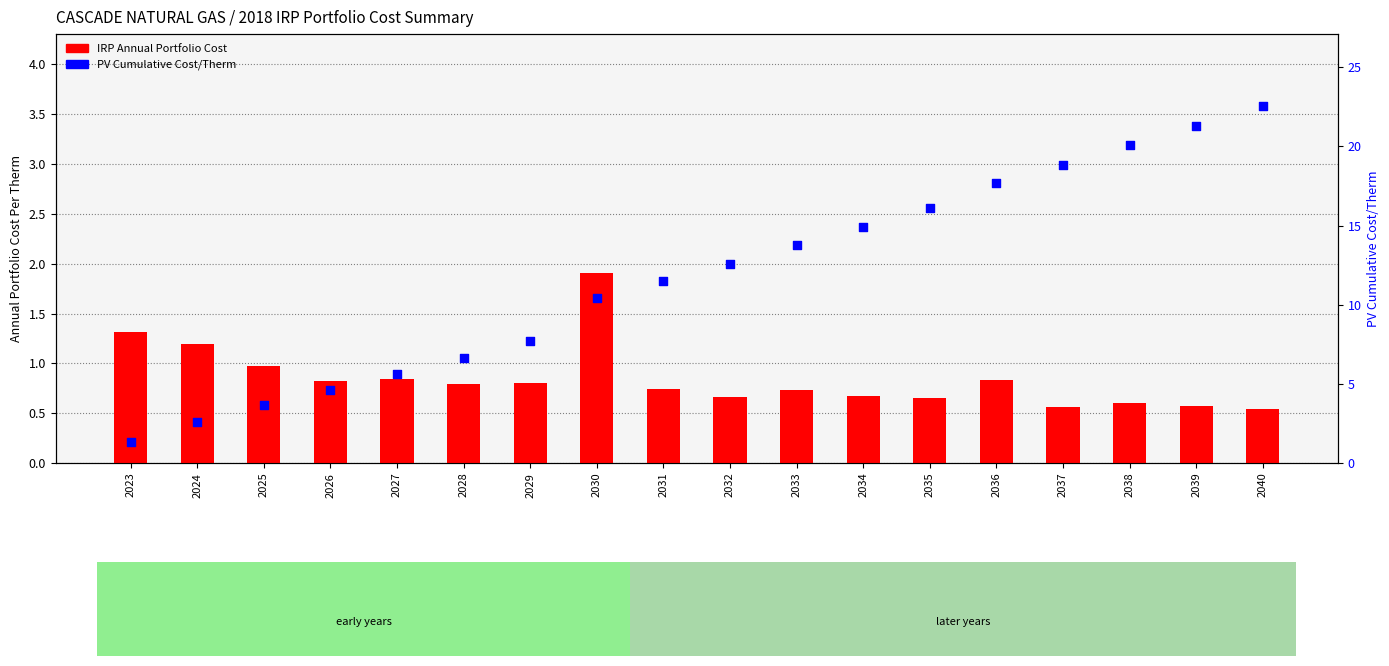

Which series has the largest total across all categories?

PV Cumulative Cost/Therm